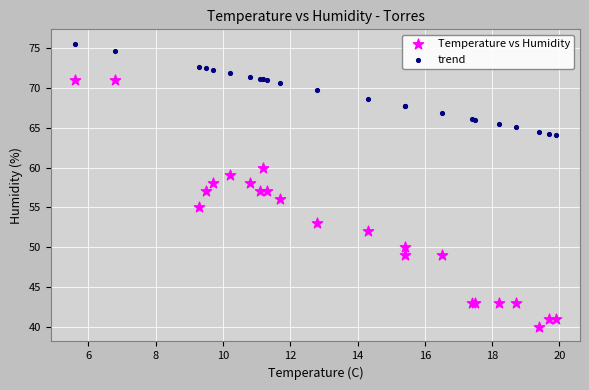

Which series contains the highest Y value?

trend